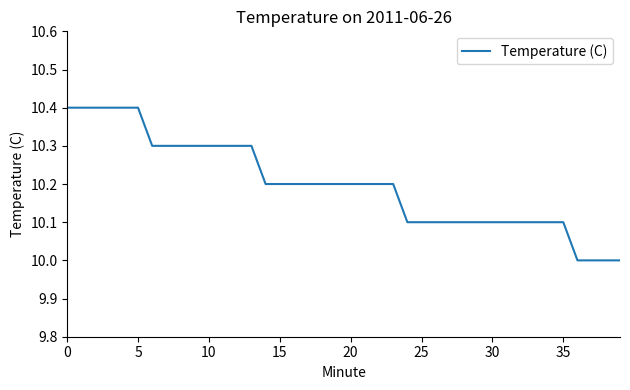

What is the difference between the maximum and minimum values?

0.4